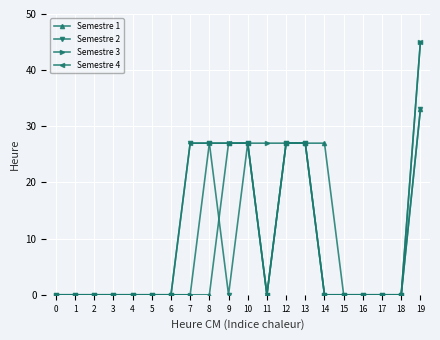

The Semestre 2 series shows 0 at 2. True or false?

True